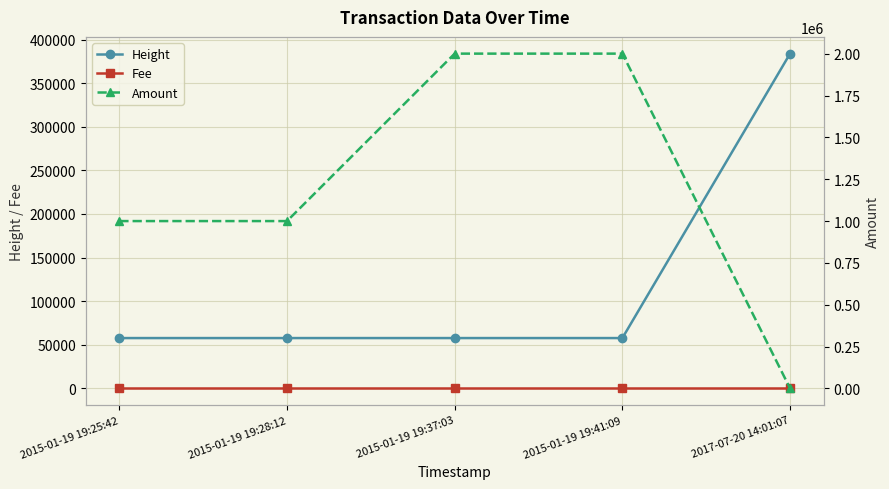

Which has a higher value, 2015-01-19 19:37:03 or 2015-01-19 19:28:12?

2015-01-19 19:37:03